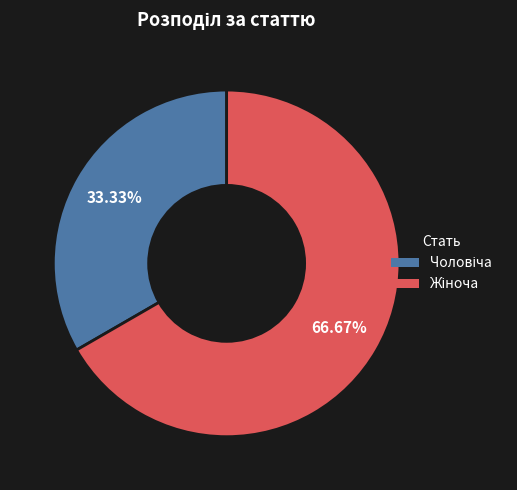

Is there a majority slice in this chart?

Yes